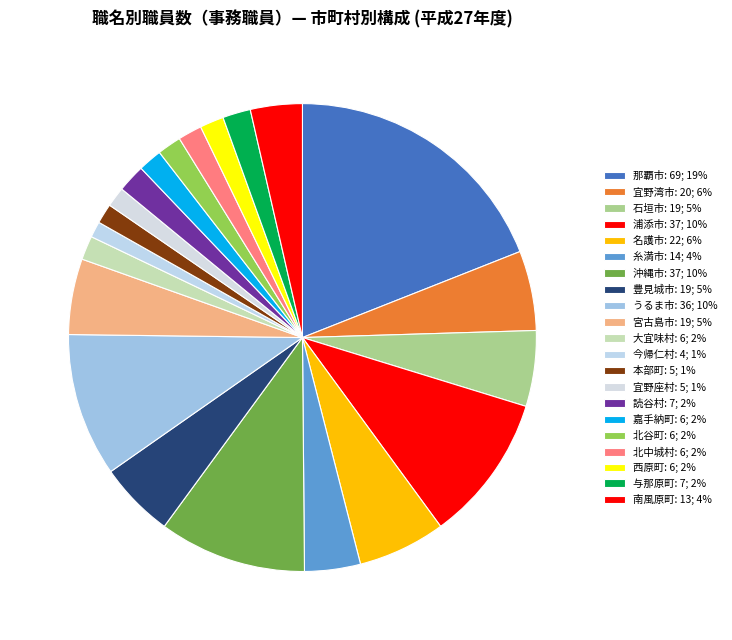

Is the sum of 沖縄市 and 那覇市 greater than half?

No